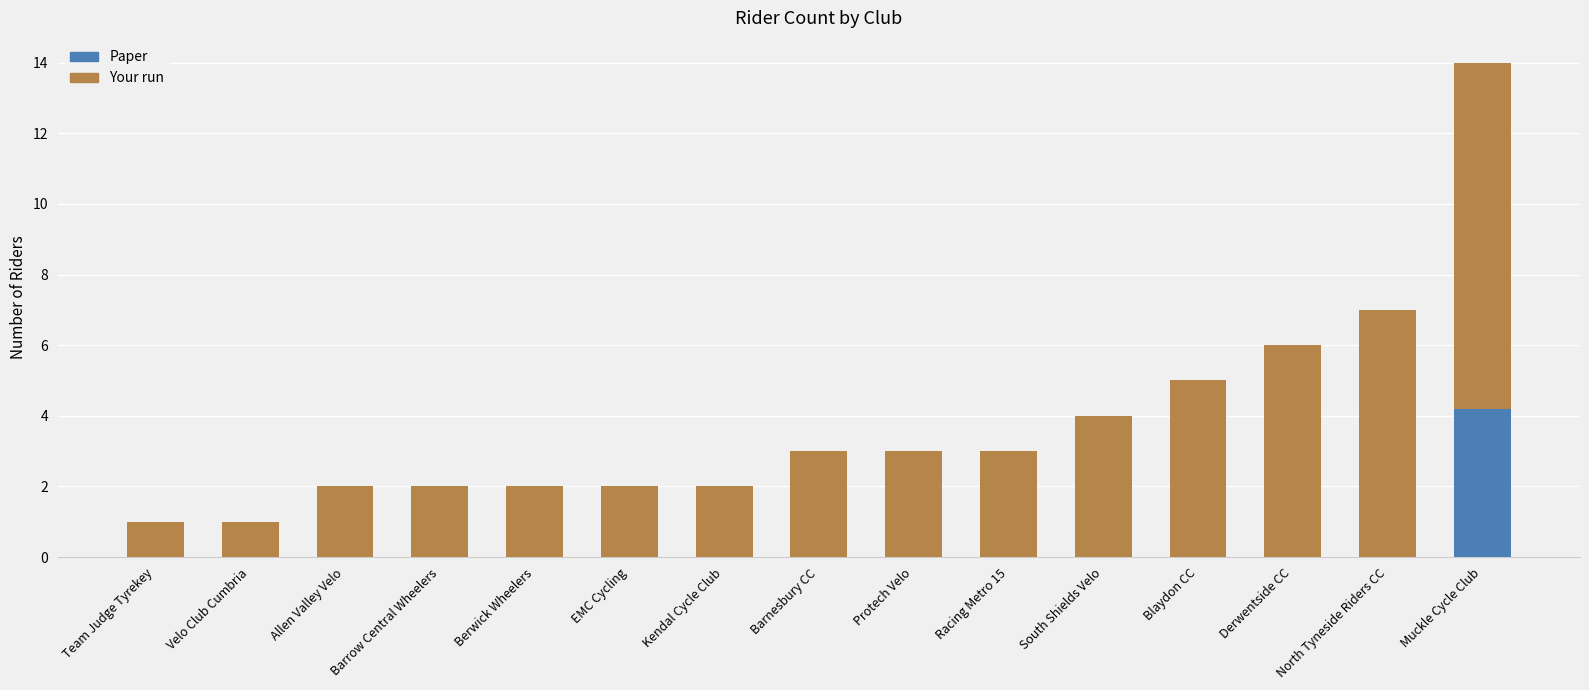

Where is the data nearest to the value 7?

North Tyneside Riders CC